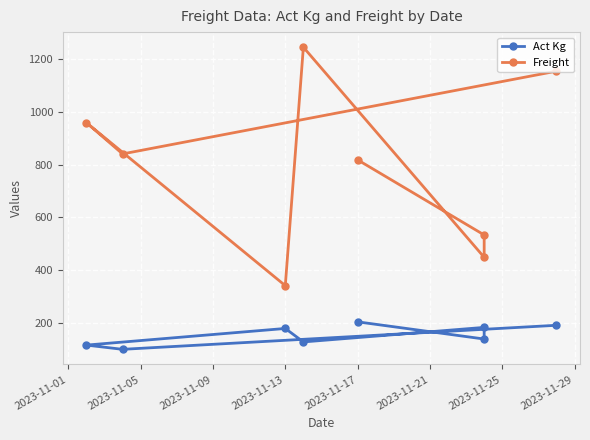

What is the minimum value shown in the chart?

101.0